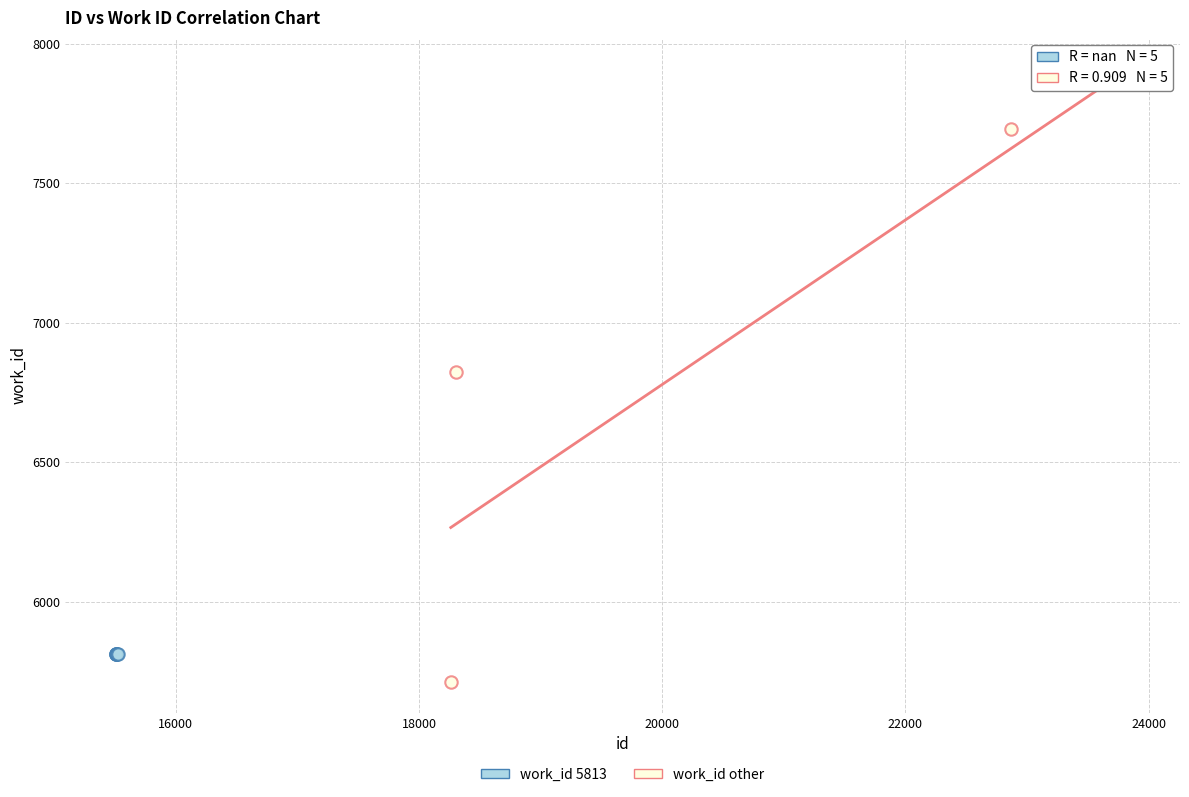

Which series reaches the maximum Y coordinate?

work_id other